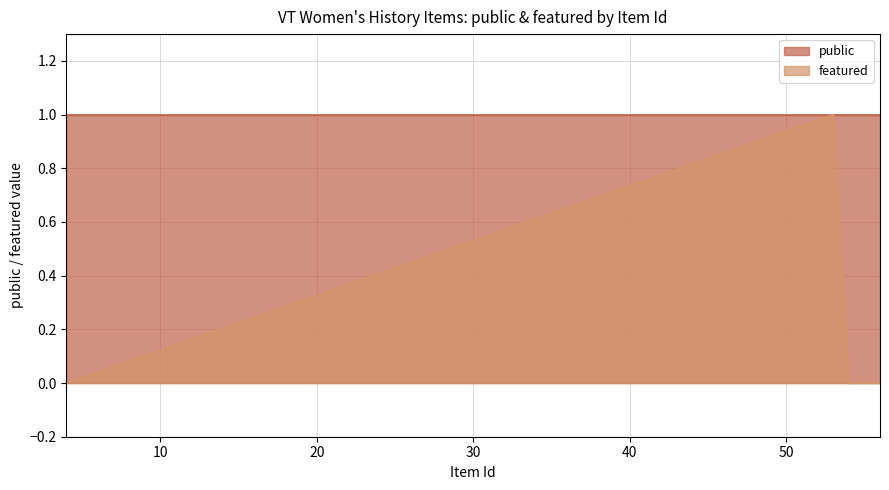

How many points are higher than both their immediate neighbors (excluding endpoints)?

1